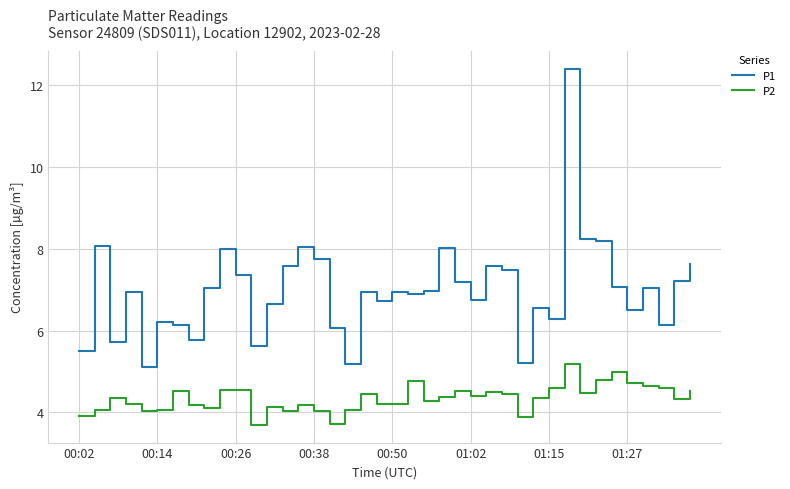

Does the chart have visible grid lines?

Yes